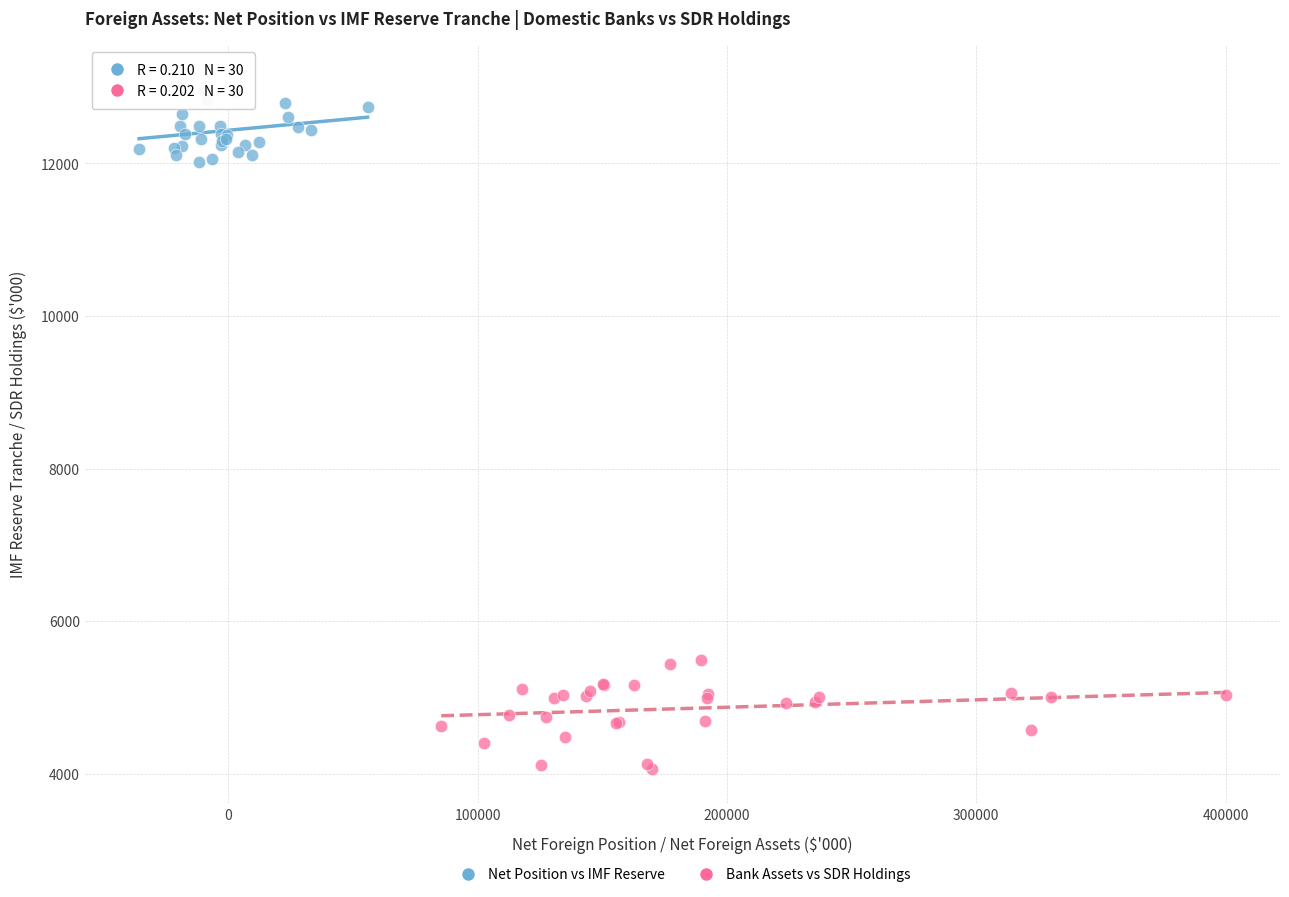

Which series reaches the maximum Y coordinate?

Net Position vs IMF Reserve